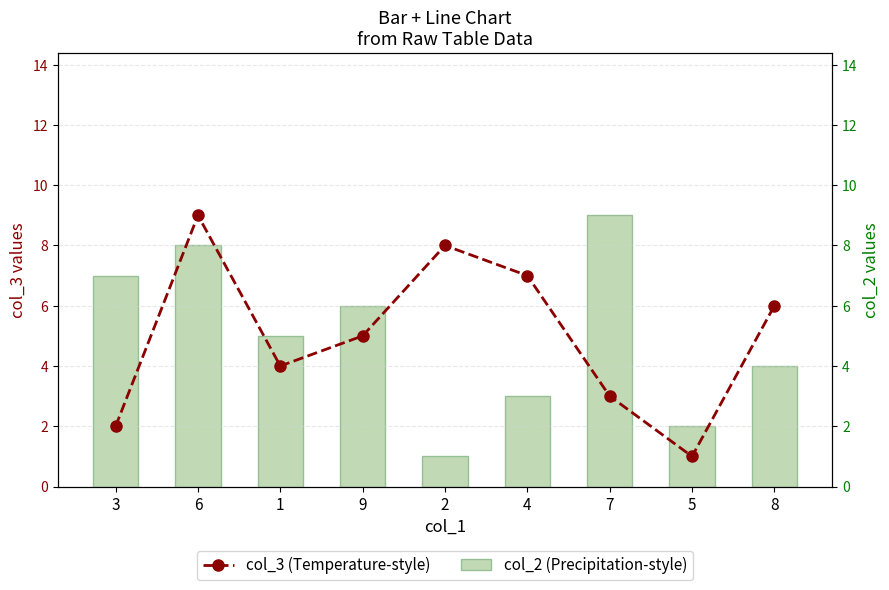

What position from the left is 1?

3